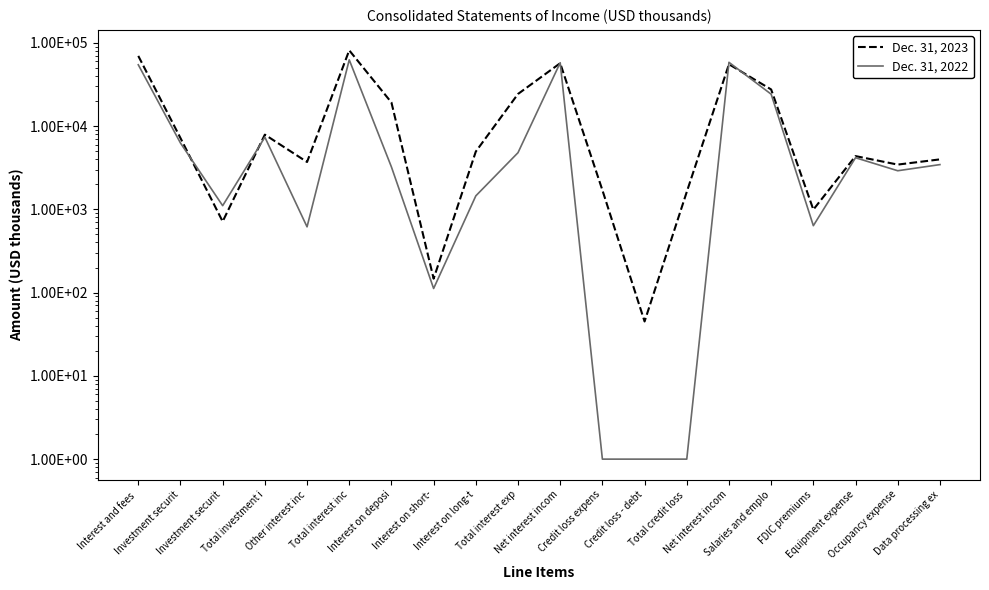

How many data points in Dec. 31, 2022 are above 3444?

9